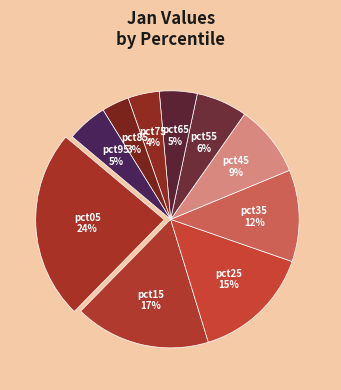

Which category has the biggest portion of the pie?

pct05